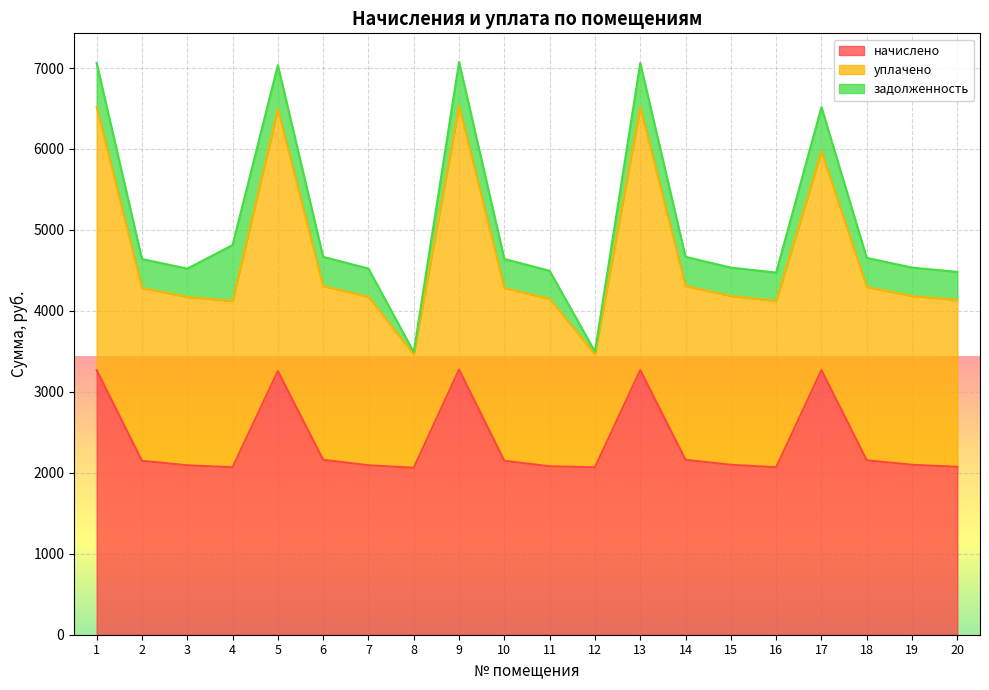

The value of начислено at 15 is 2099.2. True or false?

True